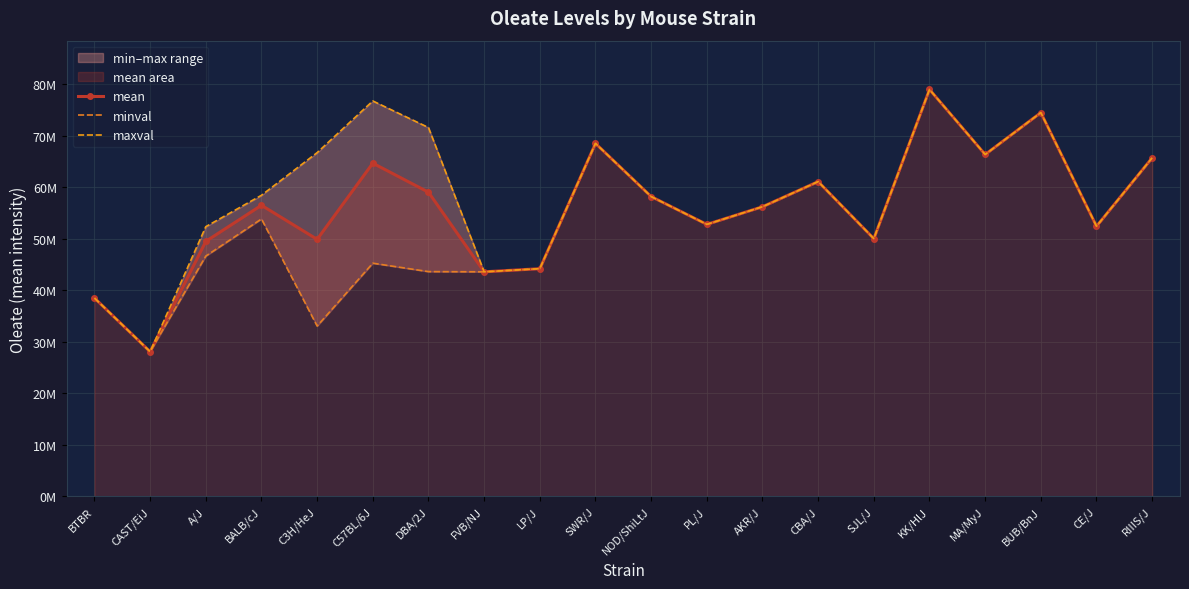

At how many categories does at least one series exceed 75543289?

2